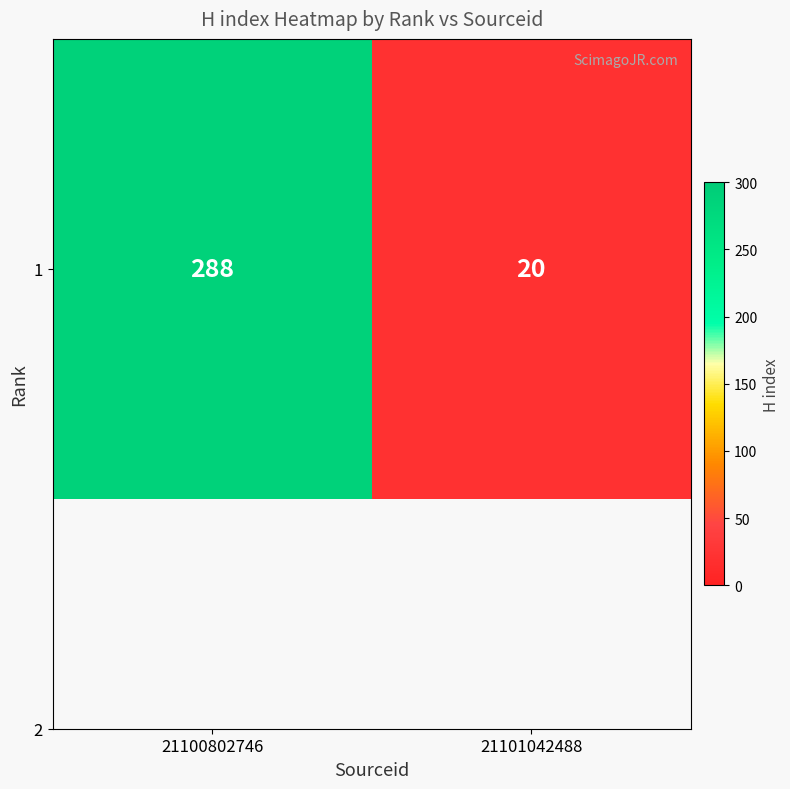

The chart shows a value of 8 at 21101042488. True or false?

False